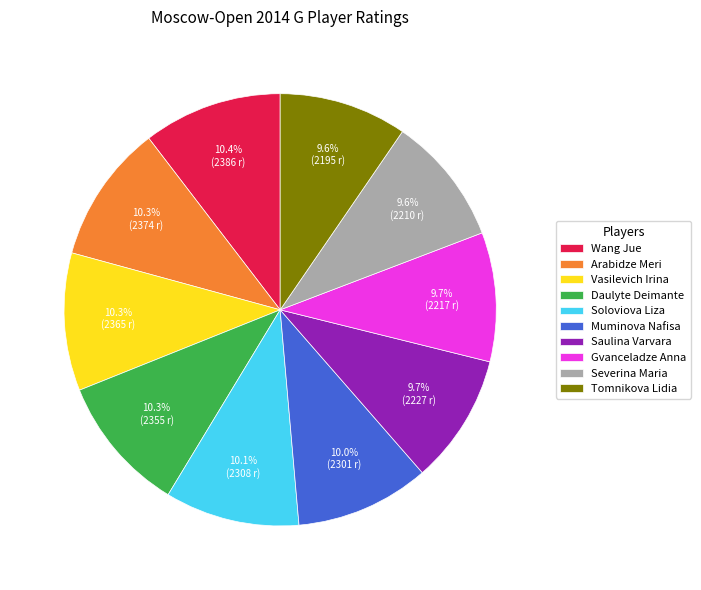

Combined, what portion of the pie is Vasilevich Irina and Severina Maria?

19.9%